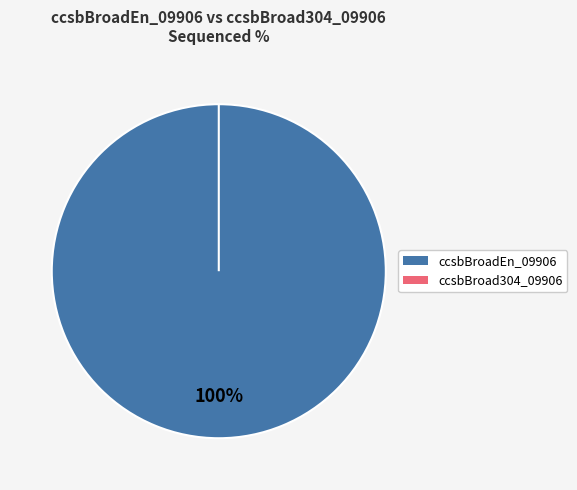

Which category accounts for the majority?

ccsbBroadEn_09906